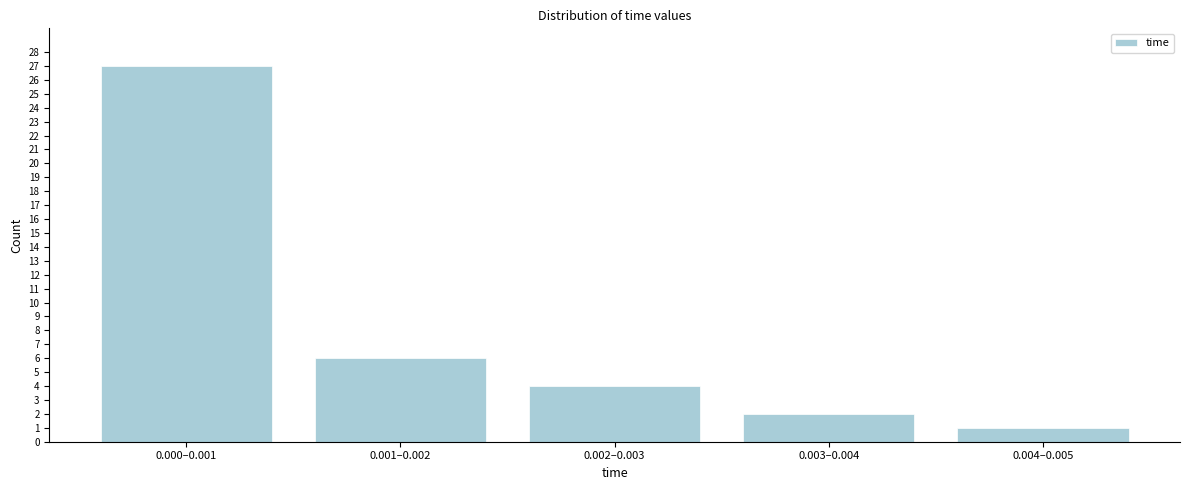

Reading left to right, extract all data points from this chart.

0.000–0.001=27	0.001–0.002=6	0.002–0.003=4	0.003–0.004=2	0.004–0.005=1